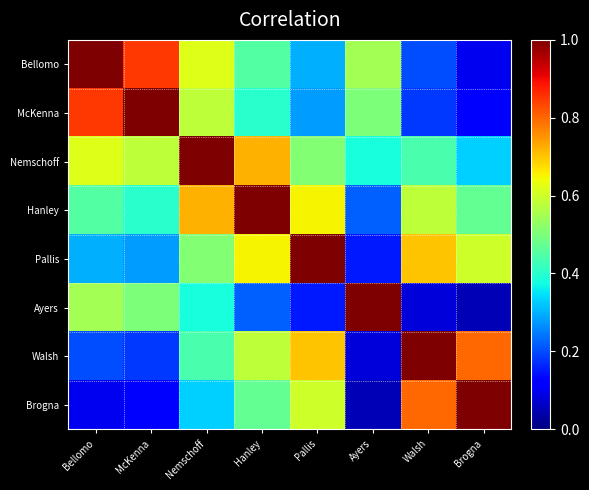

Reading left to right, what are all the values shown in this chart?

Bellomo: Bellomo=1.0	McKenna=0.8	Nemschoff=0.6	Hanley=0.5	Pallis=0.3	Ayers=0.6	Walsh=0.2	Brogna=0.1
McKenna: Bellomo=0.8	McKenna=1.0	Nemschoff=0.6	Hanley=0.4	Pallis=0.3	Ayers=0.5	Walsh=0.2	Brogna=0.1
Nemschoff: Bellomo=0.6	McKenna=0.6	Nemschoff=1.0	Hanley=0.7	Pallis=0.5	Ayers=0.4	Walsh=0.4	Brogna=0.3
Hanley: Bellomo=0.5	McKenna=0.4	Nemschoff=0.7	Hanley=1.0	Pallis=0.7	Ayers=0.2	Walsh=0.6	Brogna=0.5
Pallis: Bellomo=0.3	McKenna=0.3	Nemschoff=0.5	Hanley=0.7	Pallis=1.0	Ayers=0.1	Walsh=0.7	Brogna=0.6
Ayers: Bellomo=0.6	McKenna=0.5	Nemschoff=0.4	Hanley=0.2	Pallis=0.1	Ayers=1.0	Walsh=0.1	Brogna=0.1
Walsh: Bellomo=0.2	McKenna=0.2	Nemschoff=0.4	Hanley=0.6	Pallis=0.7	Ayers=0.1	Walsh=1.0	Brogna=0.8
Brogna: Bellomo=0.1	McKenna=0.1	Nemschoff=0.3	Hanley=0.5	Pallis=0.6	Ayers=0.1	Walsh=0.8	Brogna=1.0